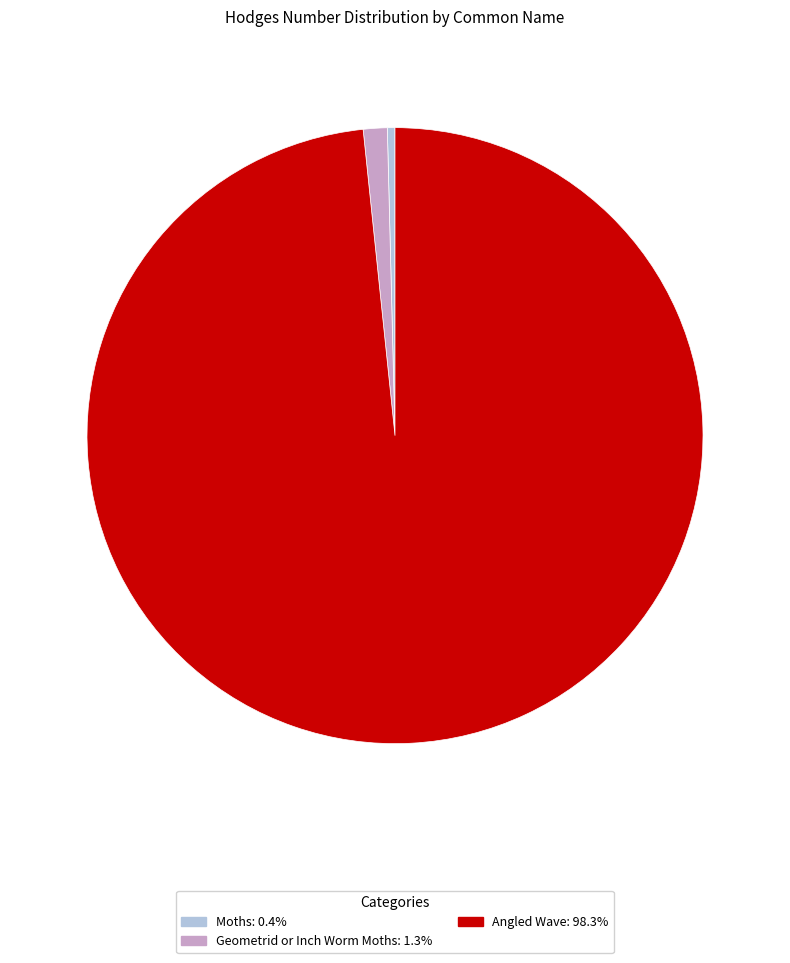

Rank the categories by value from highest to lowest.

Angled Wave, Geometrid or Inch Worm Moths, Moths